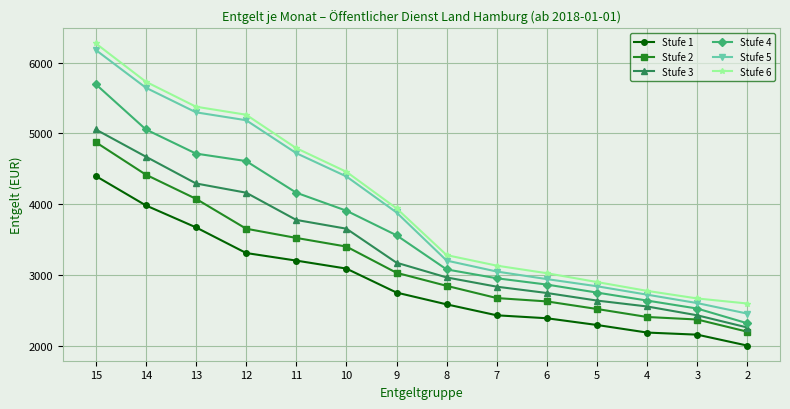

Count the number of categories in the chart.

14